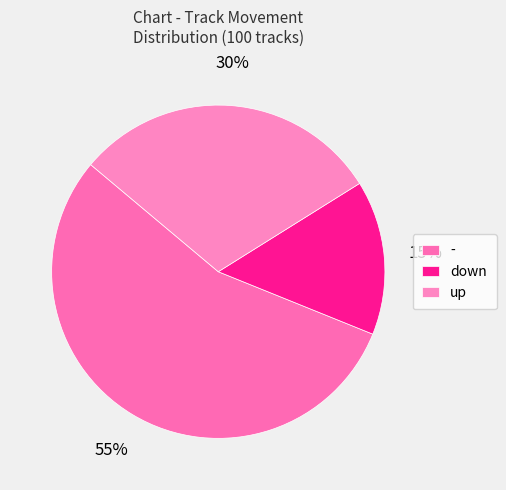

To the nearest percent, what portion does up represent?

30%